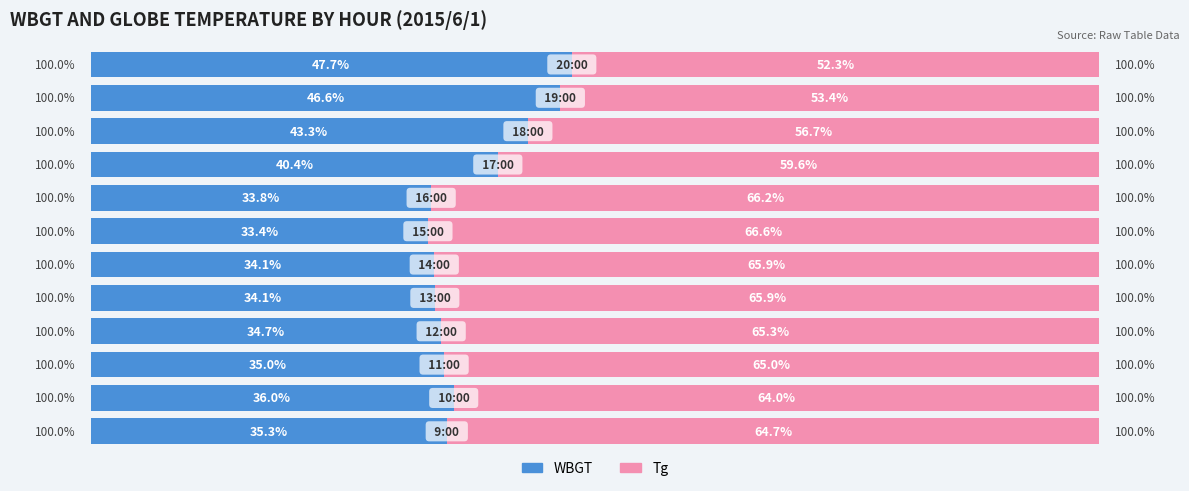

What are all the series names shown in the legend?

WBGT, Tg